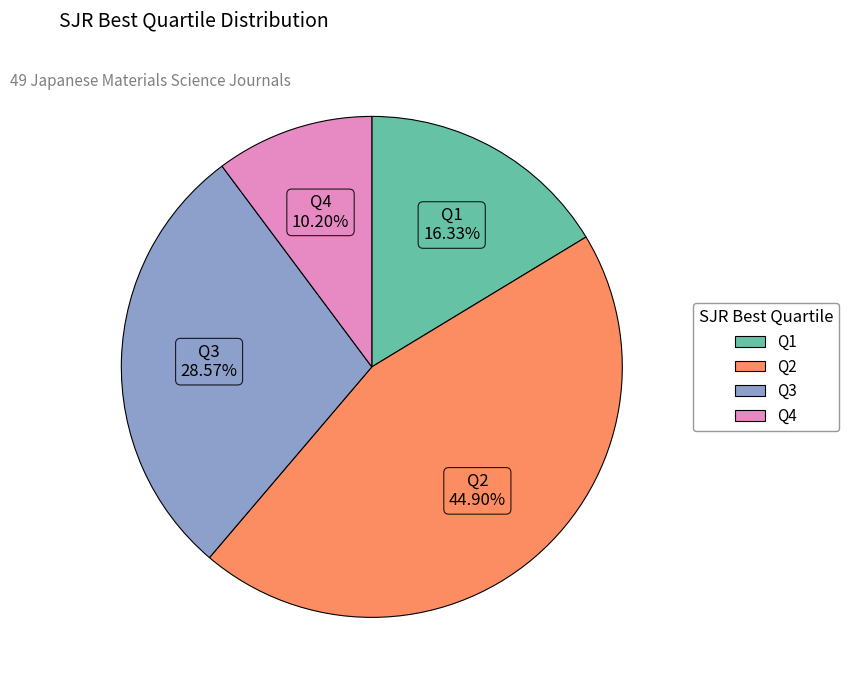

To the nearest percent, what is the difference between the Q1 and Q3 slice percentages?

12%